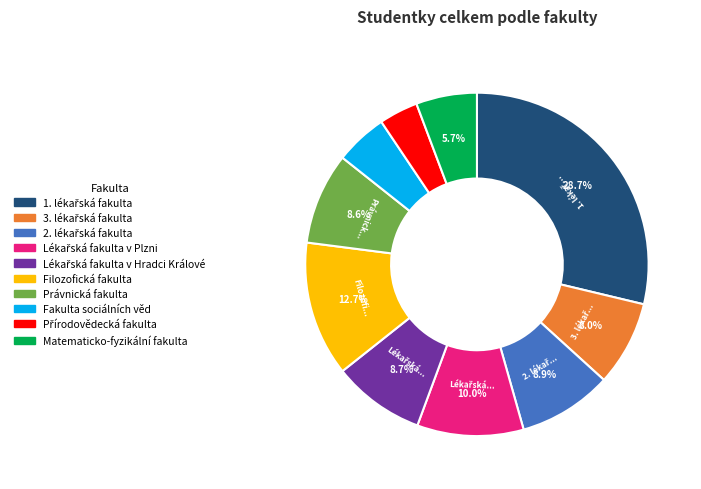

Is there any slice that represents more than half of the pie?

No